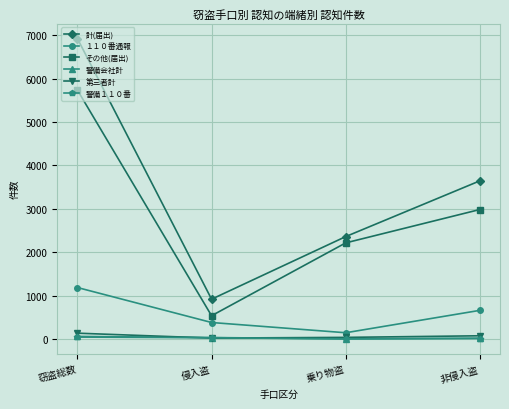

What is the label of the 3rd point from the left?

乗り物盗